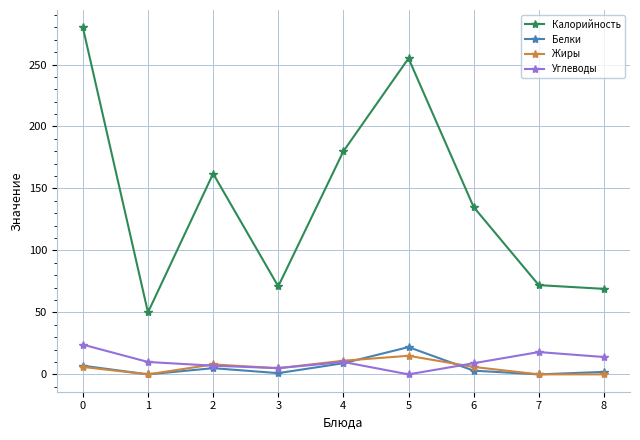

What is the minimum value for Калорийность?

50